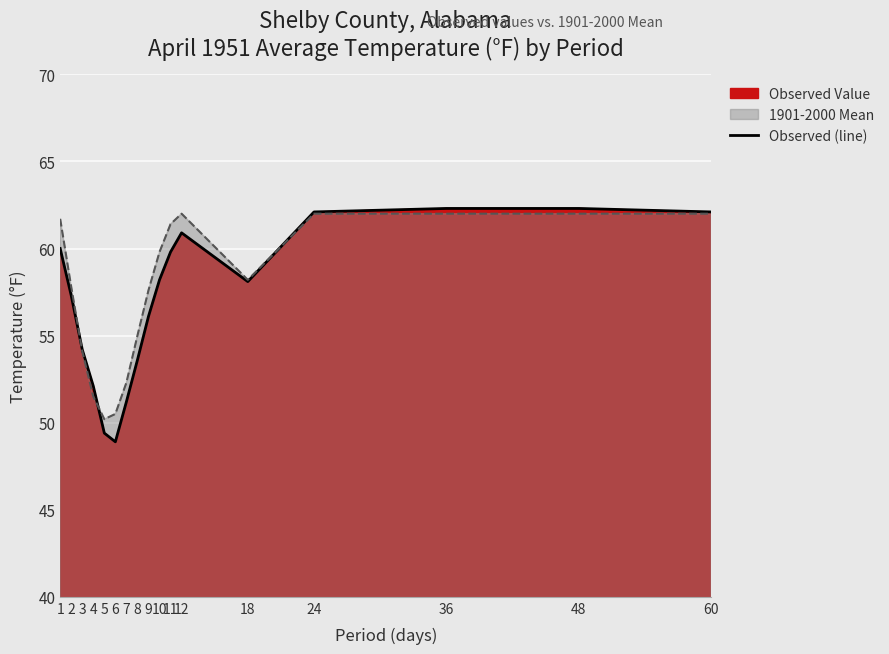

What is the change in value from 10 to 11?

+1.6